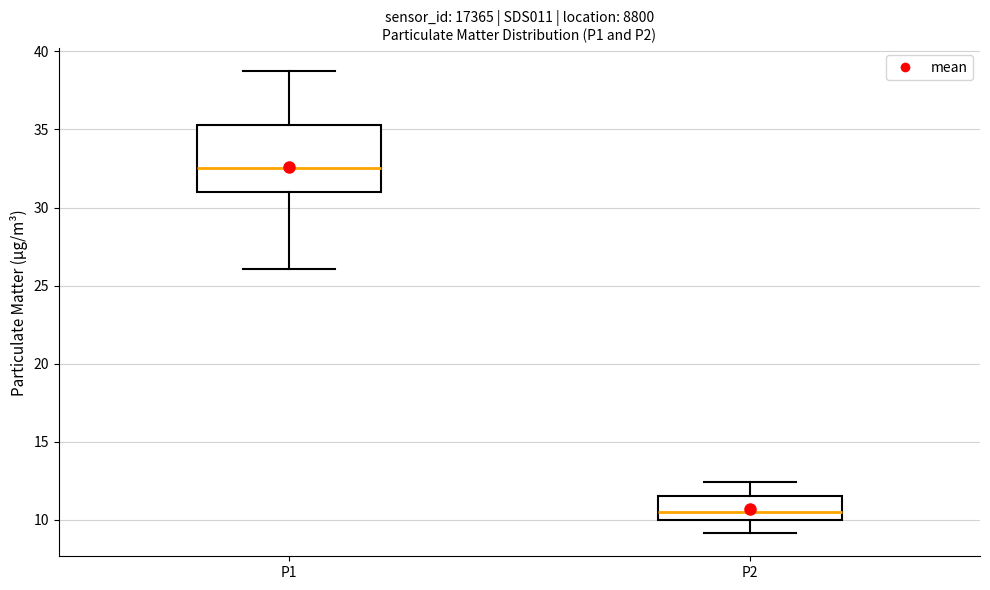

Reading left to right, transcribe this box plot: for each box, give where its median line is, the range the box spans, and where its two whiskers end, as read against the y-axis. The values are not printed on the chart, so give them approximately, as read against the axis.

P1: median 32.5, box 31.0 to 35.5, whiskers 26.0 to 38.5
P2: median 10.5, box 10.0 to 11.5, whiskers 9.0 to 12.5